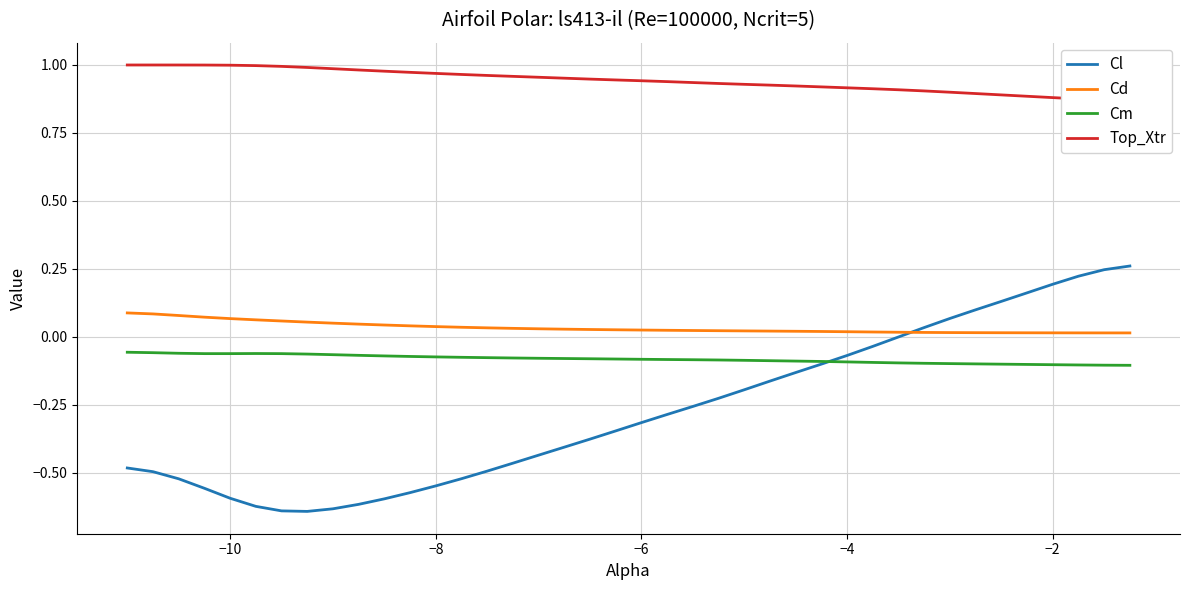

True or false: Cm and Cd cross at least once.

False